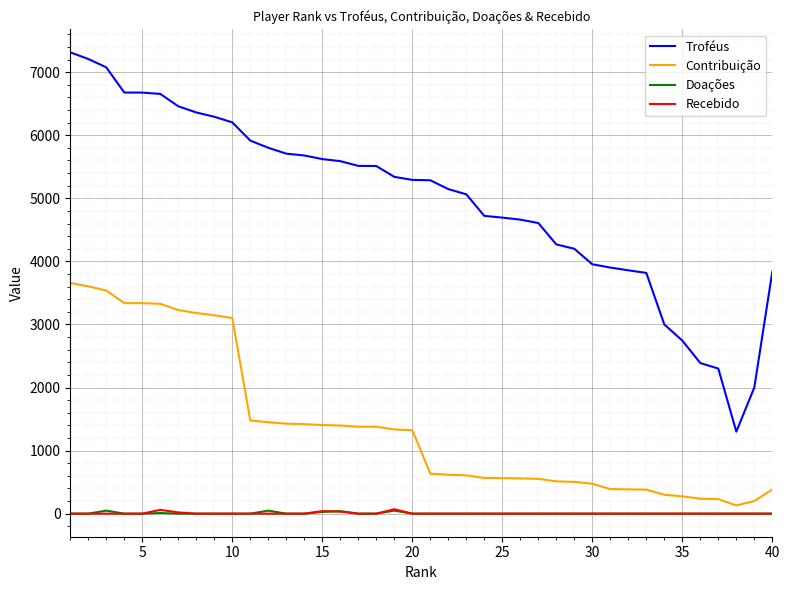

True or false: Troféus and Recebido intersect in this chart.

False